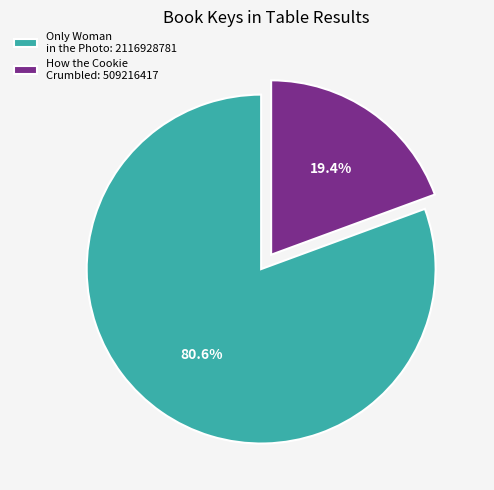

Rank the categories by value from lowest to highest.

How the Cookie Crumbled: 509216417, Only Woman in the Photo: 2116928781